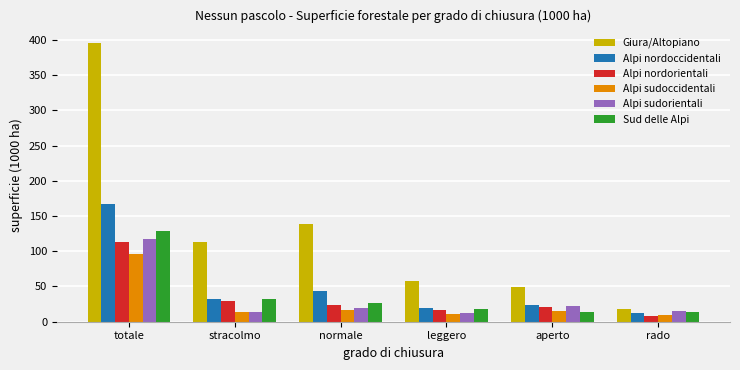

How many bars are there in total?

36